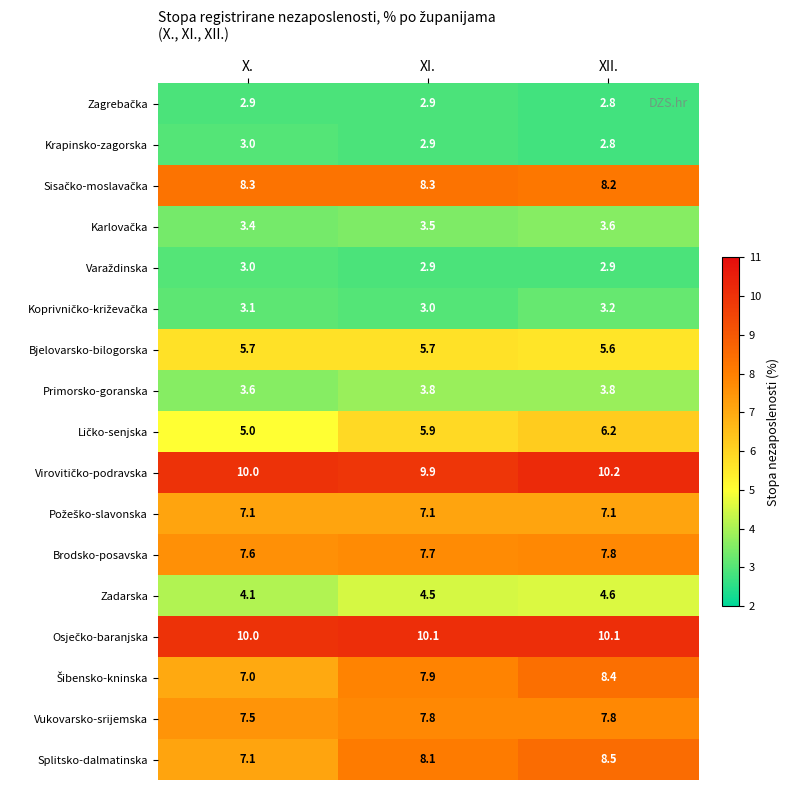

What is the sum of all Krapinsko-zagorska values?

8.7